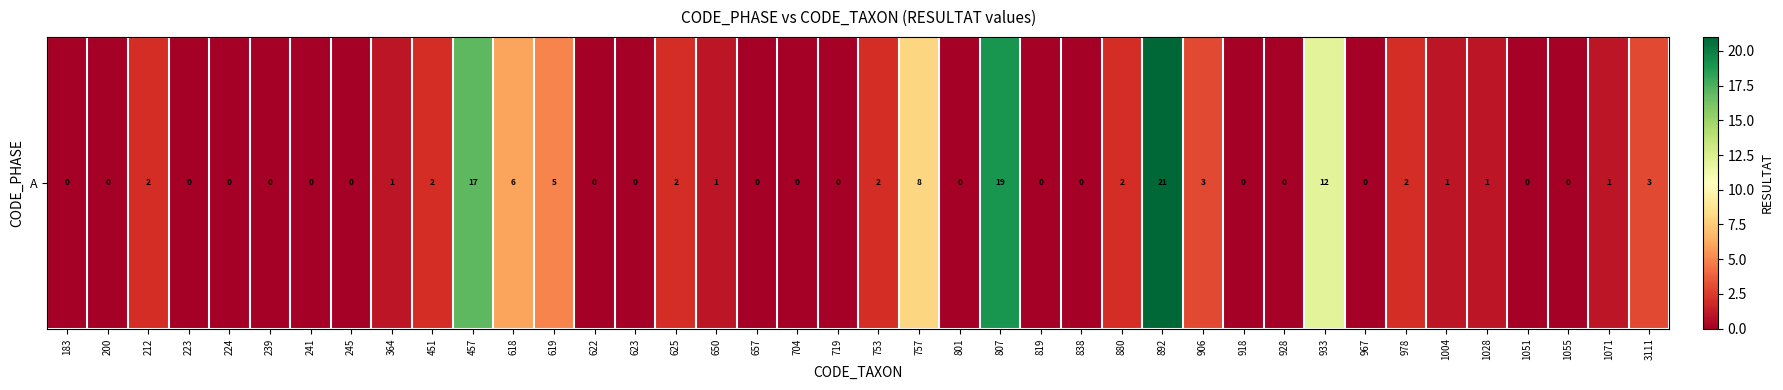

Reading left to right, list all the values displayed in this chart.

183=0	200=0	212=2	223=0	224=0	239=0	241=0	245=0	364=1	451=2	457=17	618=6	619=5	622=0	623=0	625=2	650=1	657=0	704=0	719=0	753=2	757=8	801=0	807=19	819=0	838=0	880=2	892=21	906=3	918=0	928=0	933=12	967=0	978=2	1004=1	1028=1	1051=0	1055=0	1071=1	3111=3